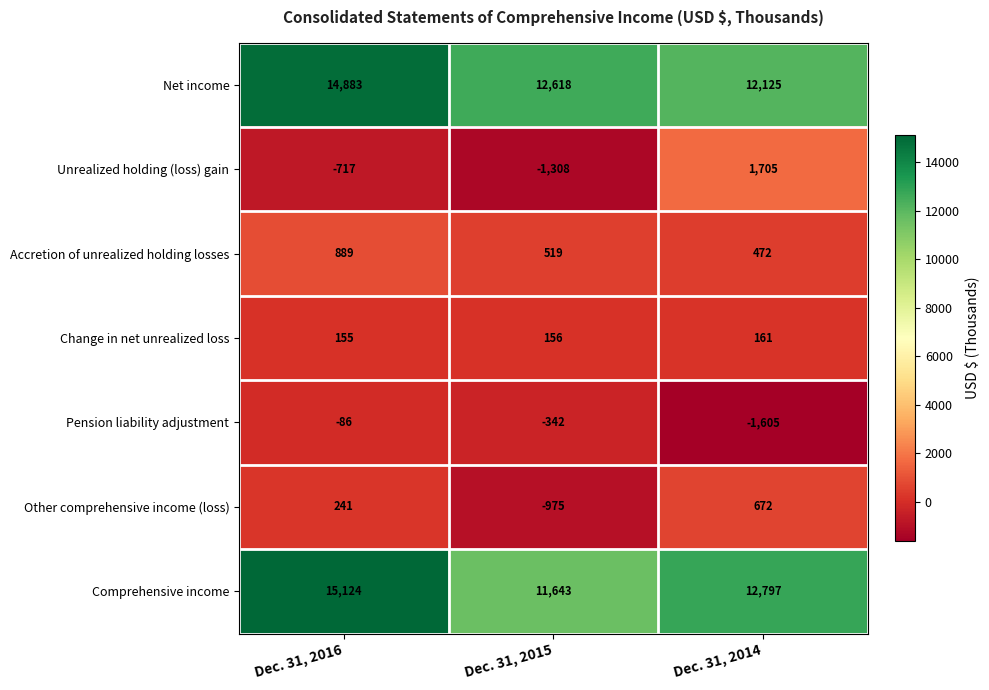

Which series has the largest range (max minus min)?

Comprehensive income